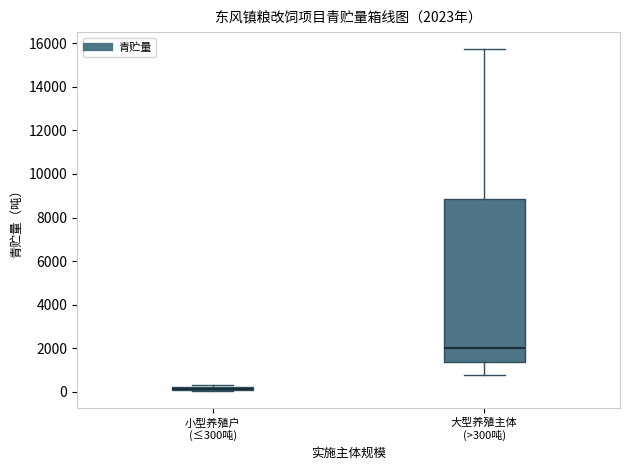

Comparing the boxes themselves (not the whiskers), which one is the tallest?

大型养殖主体 (>300吨)